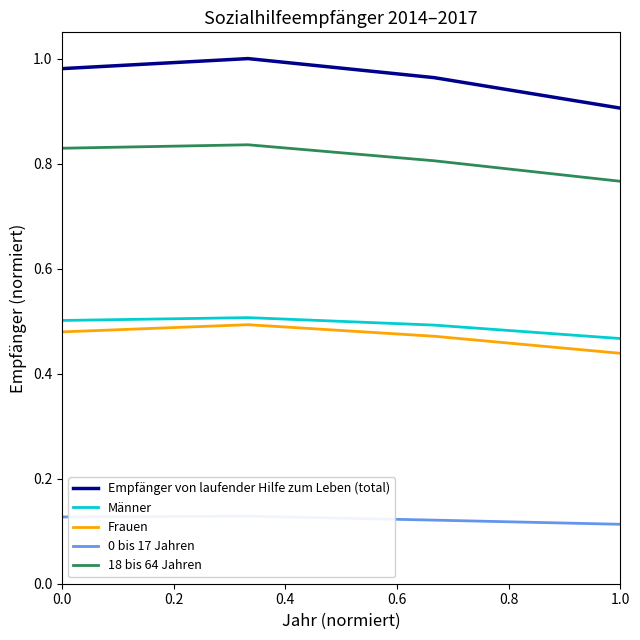

Count the 18 bis 64 Jahren values in the range 0 to 1.

4